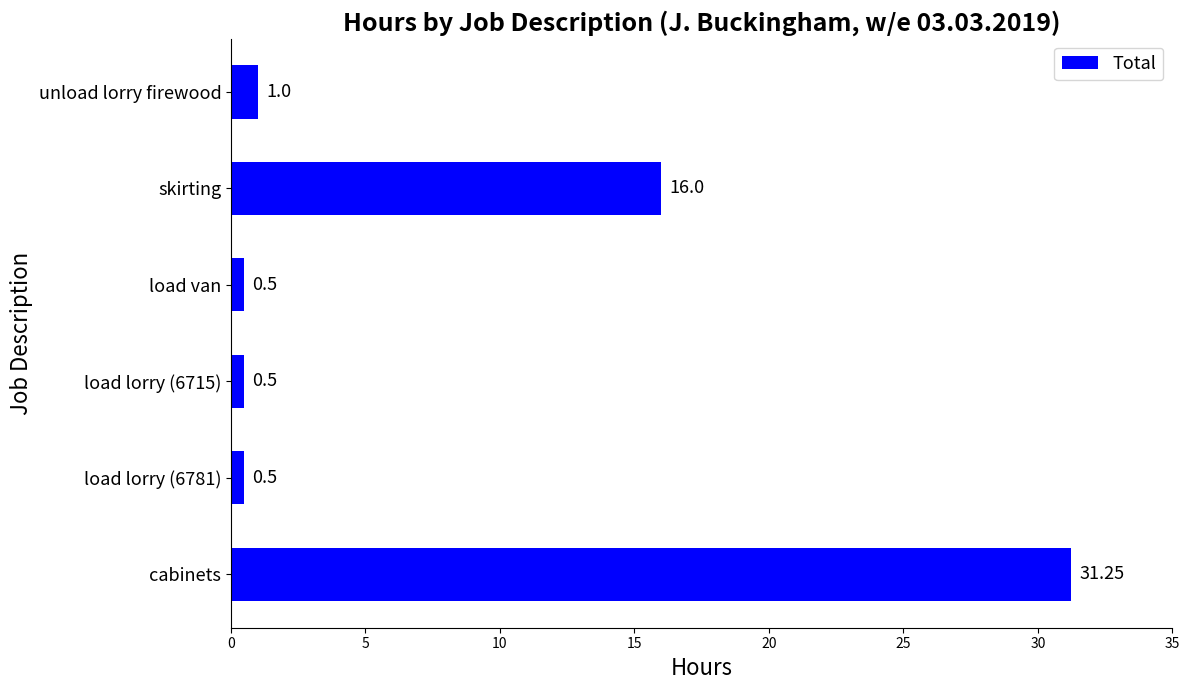

How many categories are shown in the chart?

6